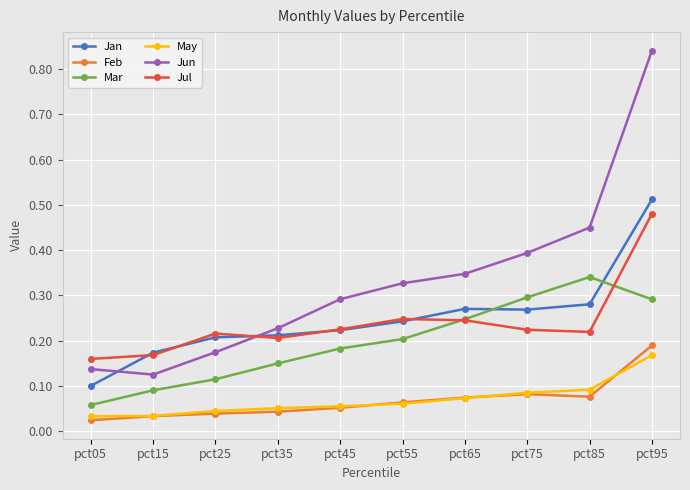

True or false: Jul has more than 2 interior local peaks.

False